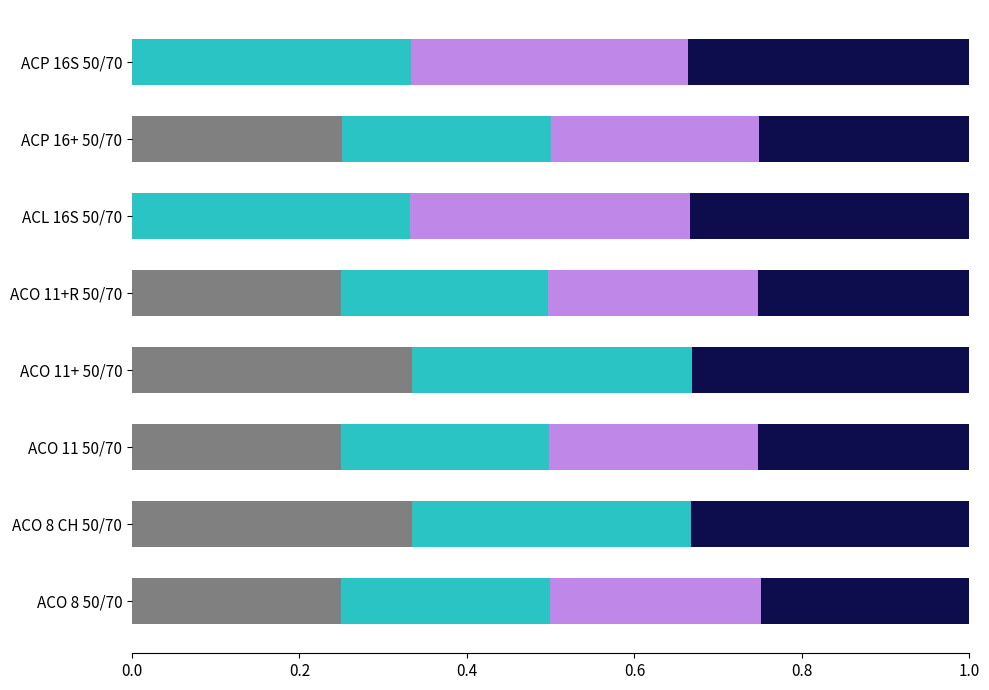

What is the total value across all series at ACP 16+ 50/70?

1.0